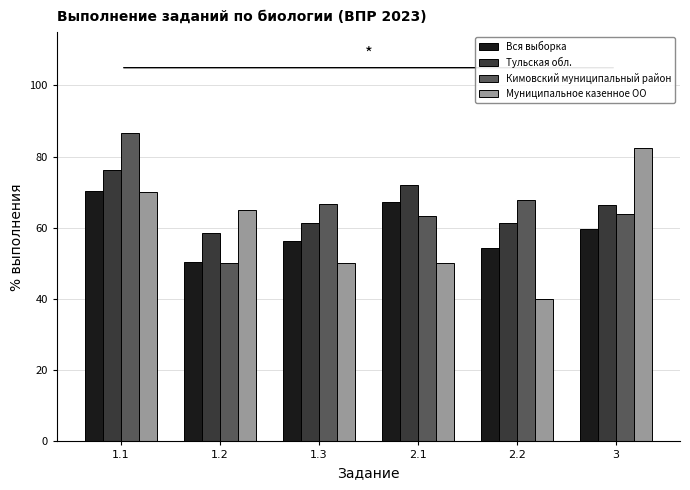

Is it true that Кимовский муниципальный район equals 63.3 at 2.1?

True